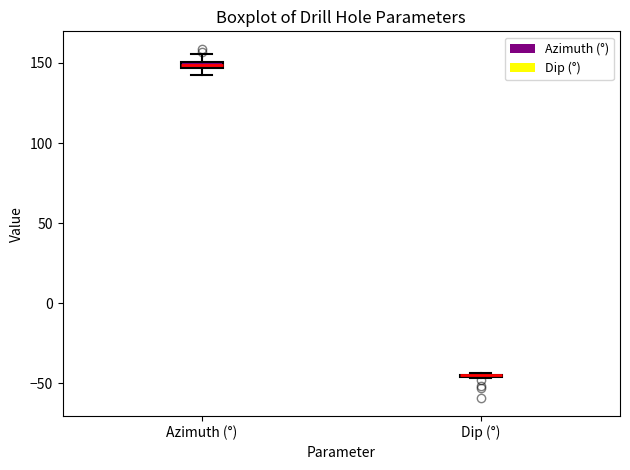

Where is the upper edge of the box for Azimuth (°) on the y-axis? The values are not printed on the chart, so give them approximately, as read against the axis.

150